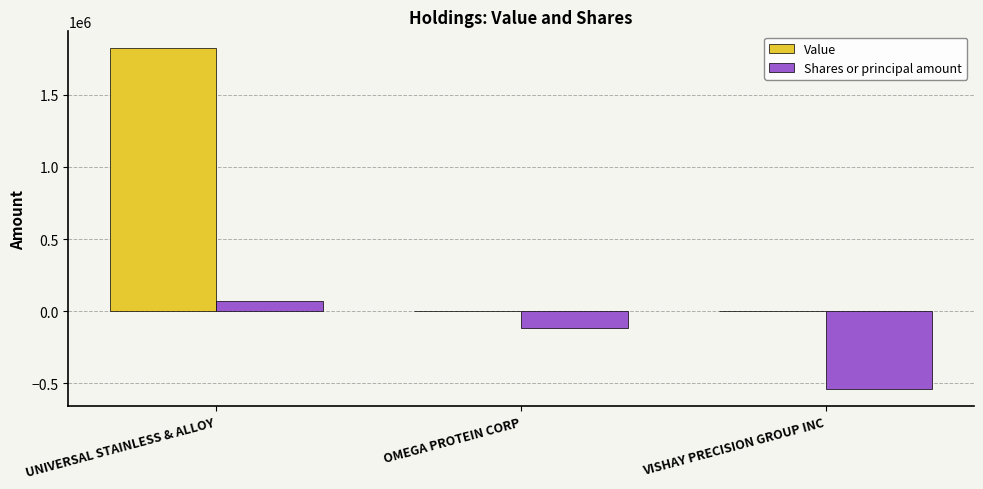

Read the Shares or principal amount value at UNIVERSAL STAINLESS & ALLOY.

69540